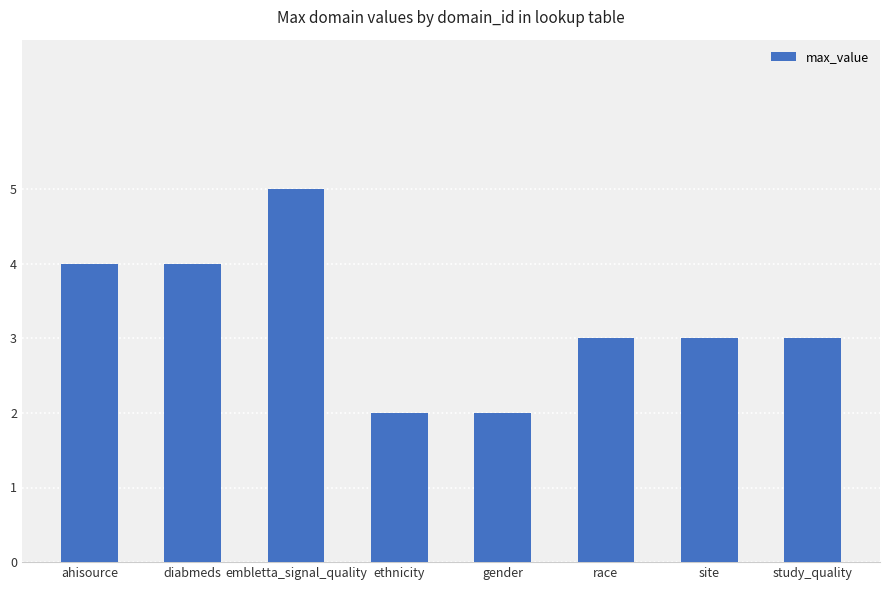

What is the sum of the values at site and embletta_signal_quality?

8